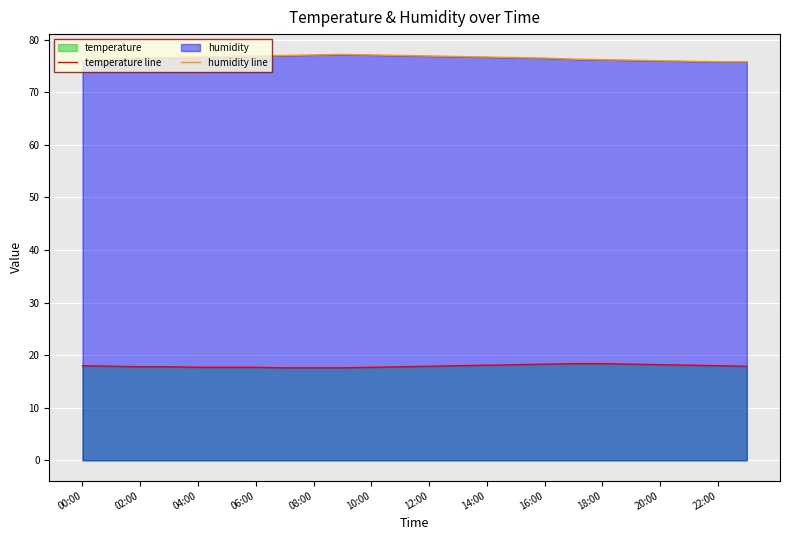

Is the value of temperature line at 00:00 greater than the value of humidity line at 08:00?

No